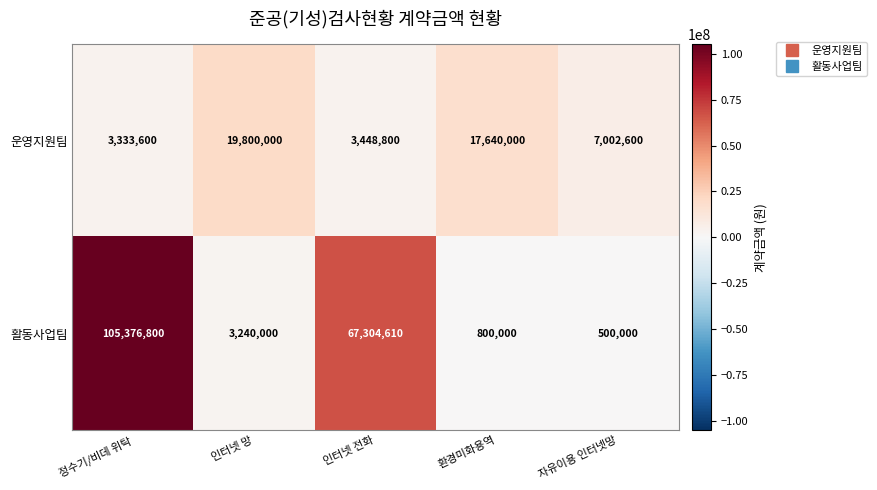

How many categories are shown in the chart?

5